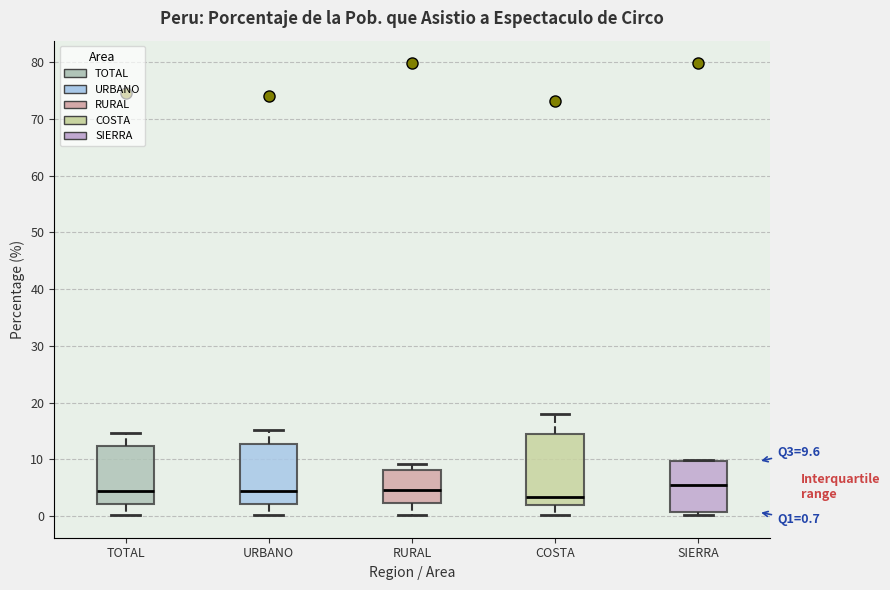

Comparing the boxes themselves (not the whiskers), which one is the tallest?

COSTA